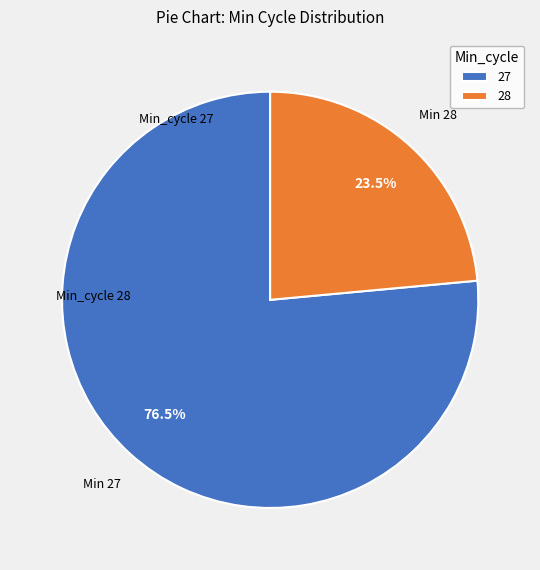

Combined, what portion of the pie is 28 and 27?

100.0%